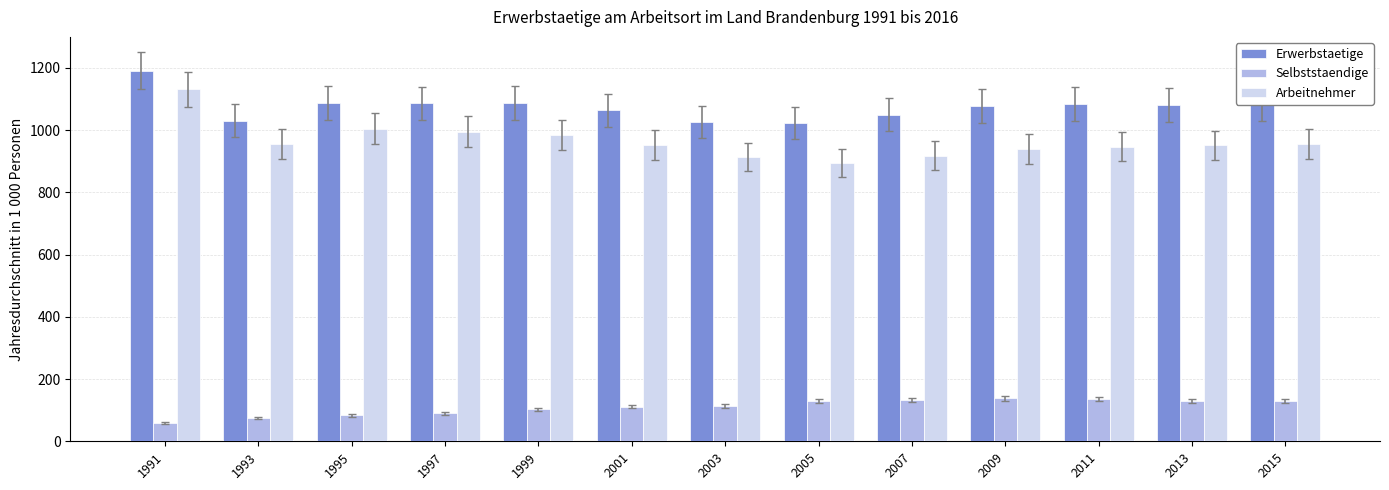

What is the average value of the Arbeitnehmer series?

964.9